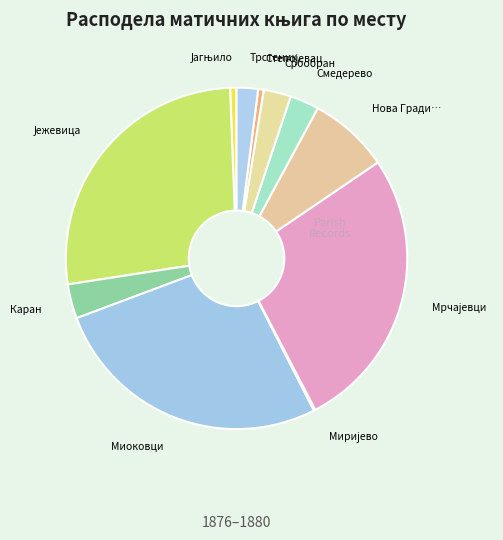

What is the largest slice in the pie chart?

Мрчајевци (умрлих)